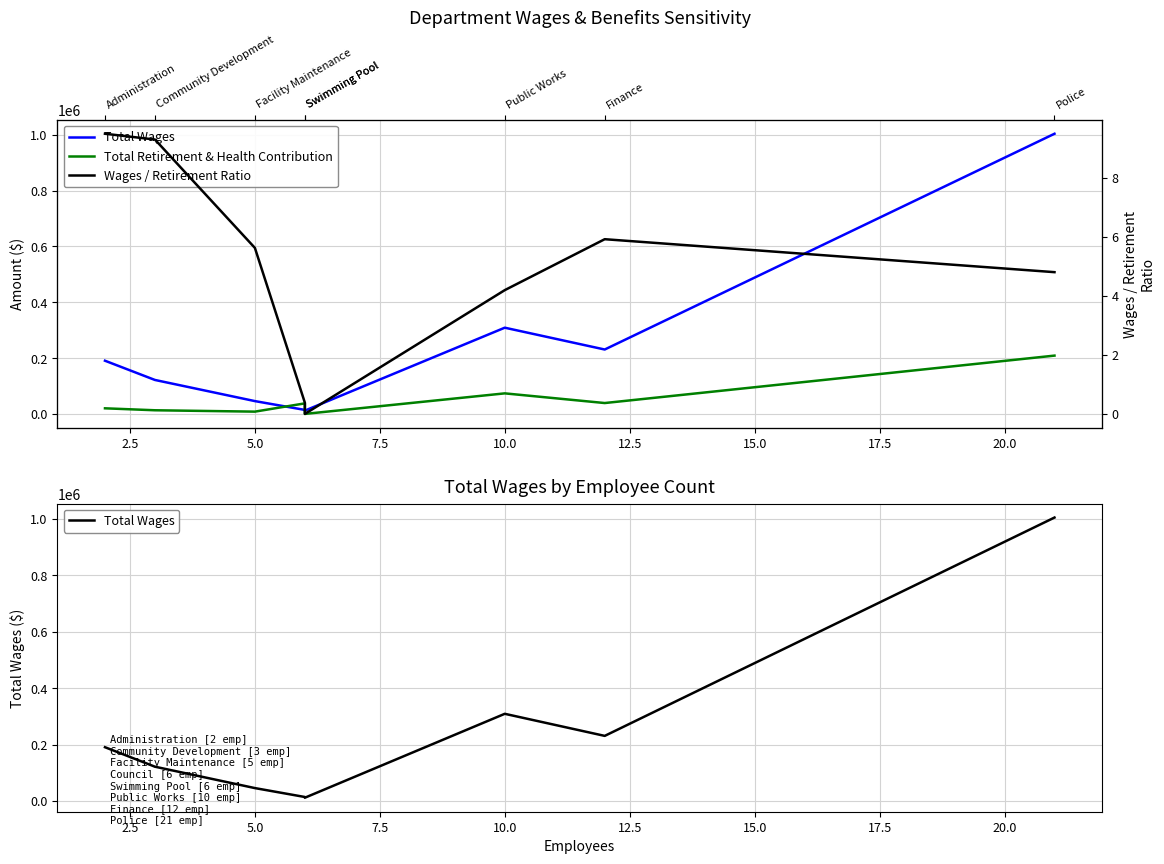

True or false: Wages / Retirement Ratio and Total Wages cross at least once.

False